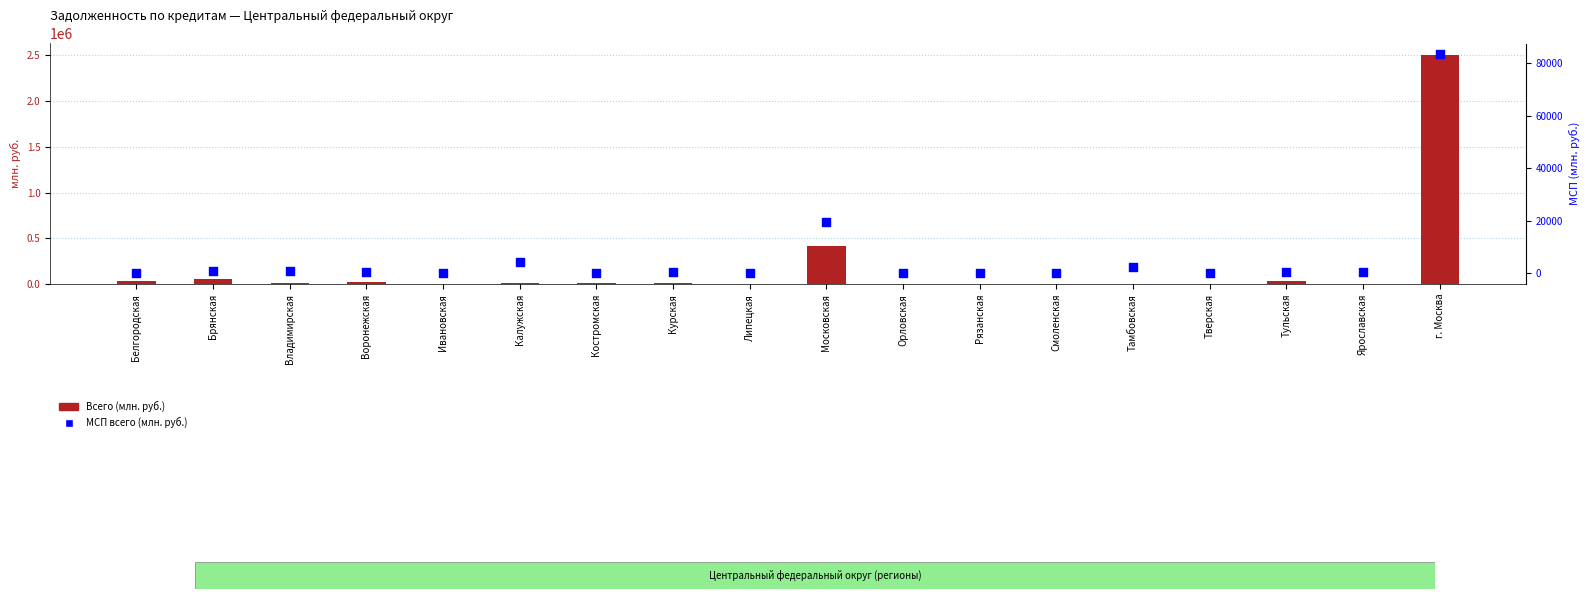

Is the value of Всего (млн. руб.) at Московская greater than the value of МСП всего (млн. руб.) at Ивановская?

Yes